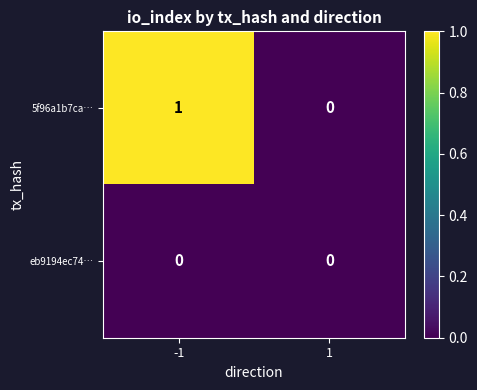

Reading left to right, list all the values displayed in this chart.

5f96a1b7ca…: -1=1	1=0
eb9194ec74…: -1=0	1=0